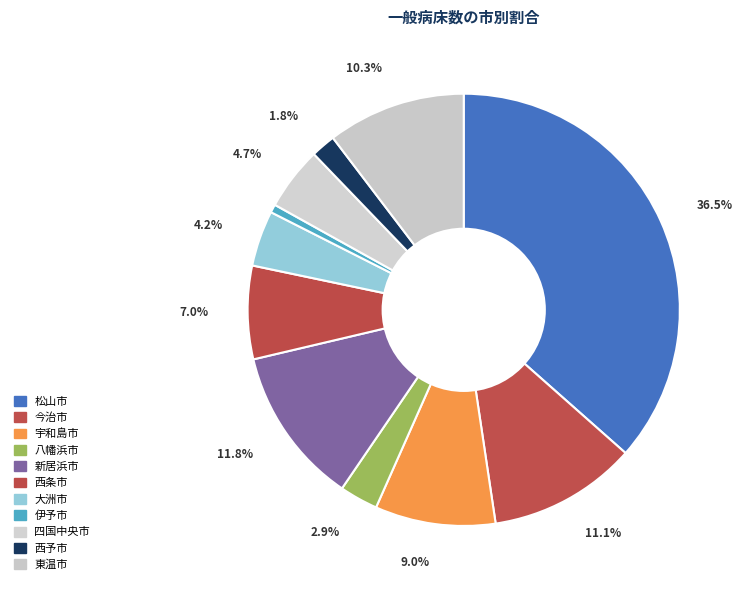

Between 四国中央市 and 今治市, which is larger?

今治市